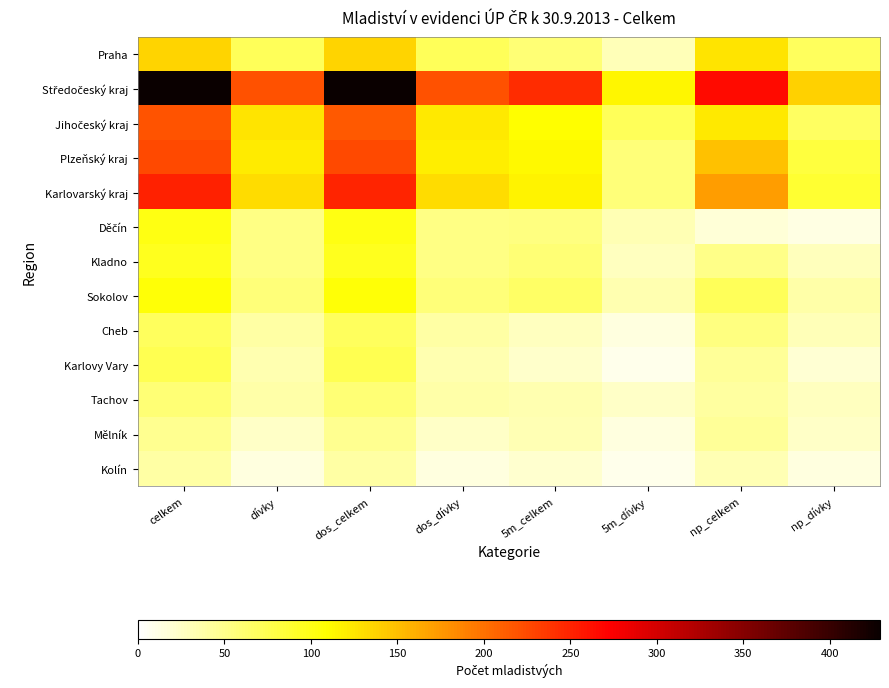

Which series has the largest total across all categories?

Středočeský kraj